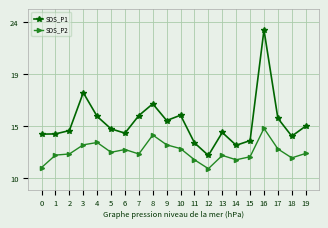

What are all the series names shown in the legend?

SDS_P1, SDS_P2